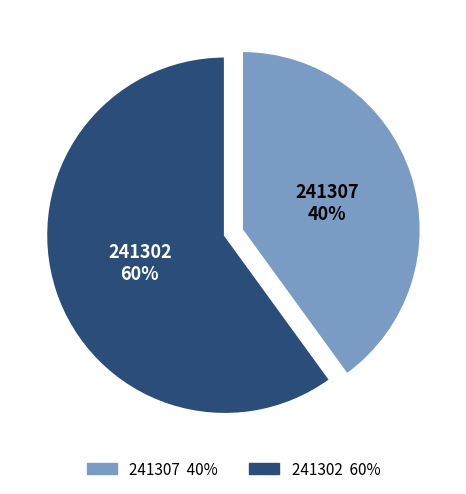

Count the number of slices in the pie.

2